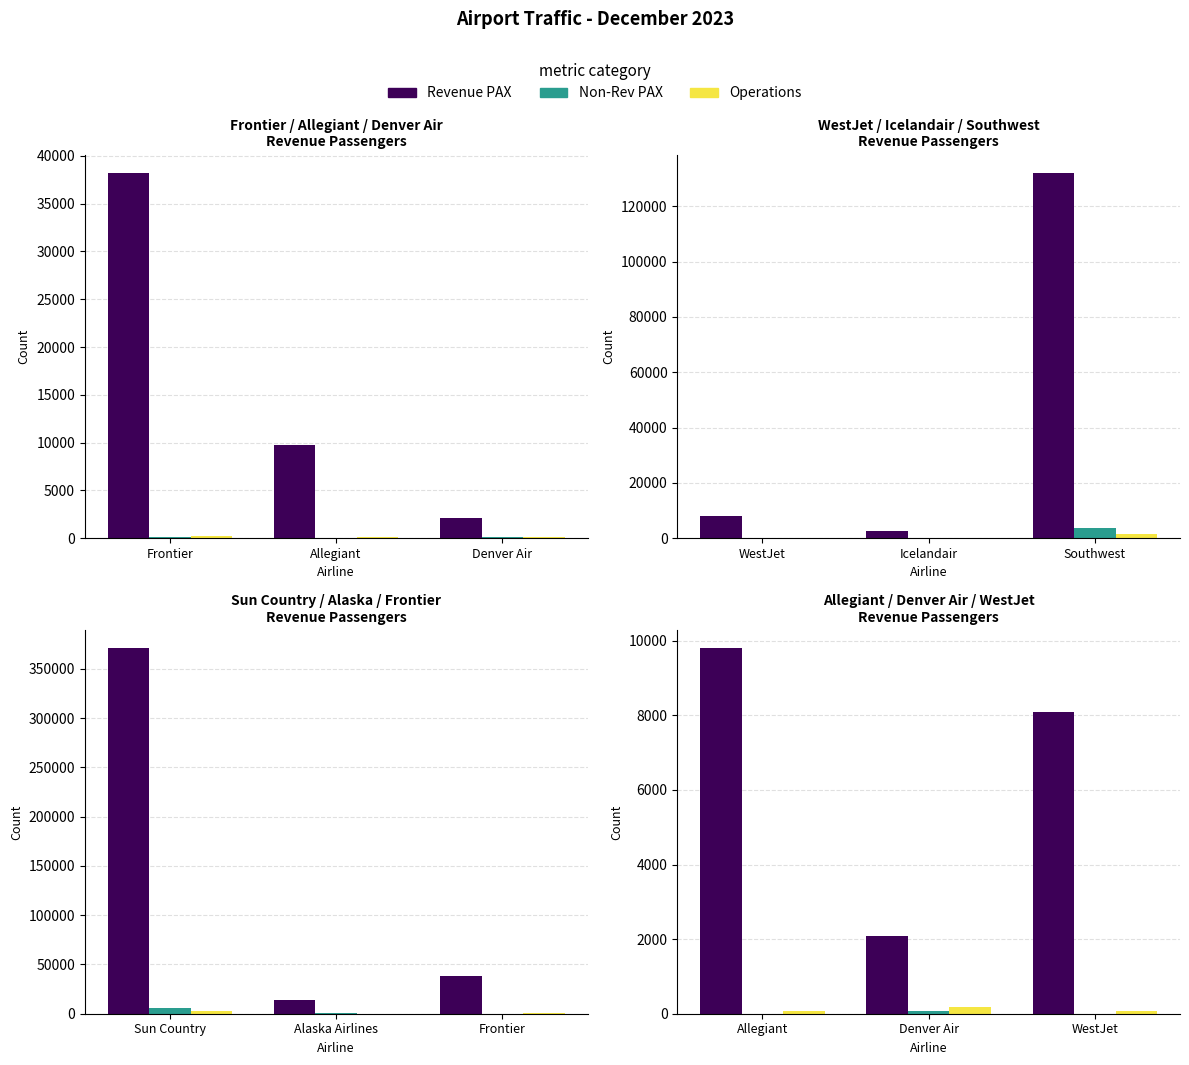

Rank the series at Allegiant from lowest to highest value.

Non-Rev PAX, Operations, Revenue PAX